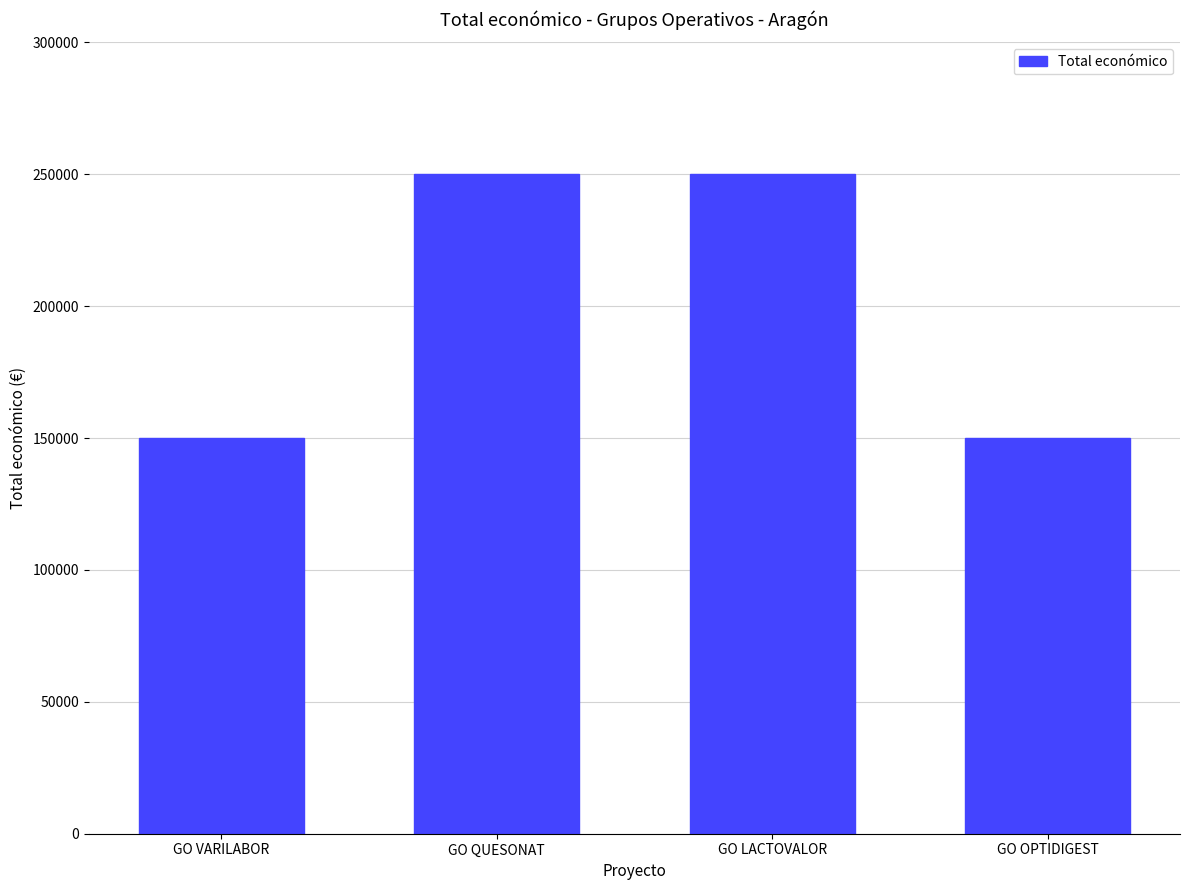

What is the difference between the maximum and minimum values?

100000